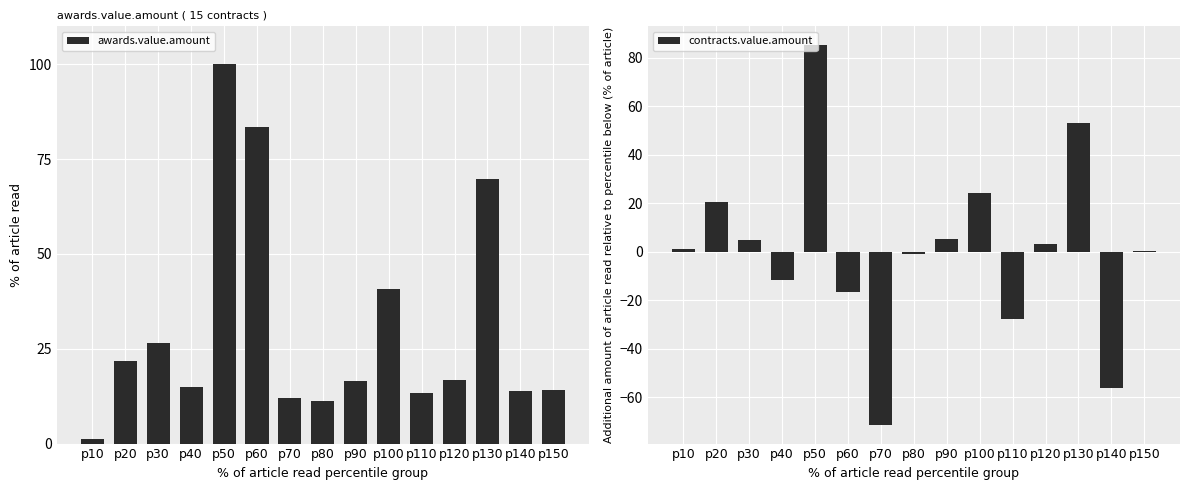

What is the approximate value of awards.value.amount at p90?

16.5